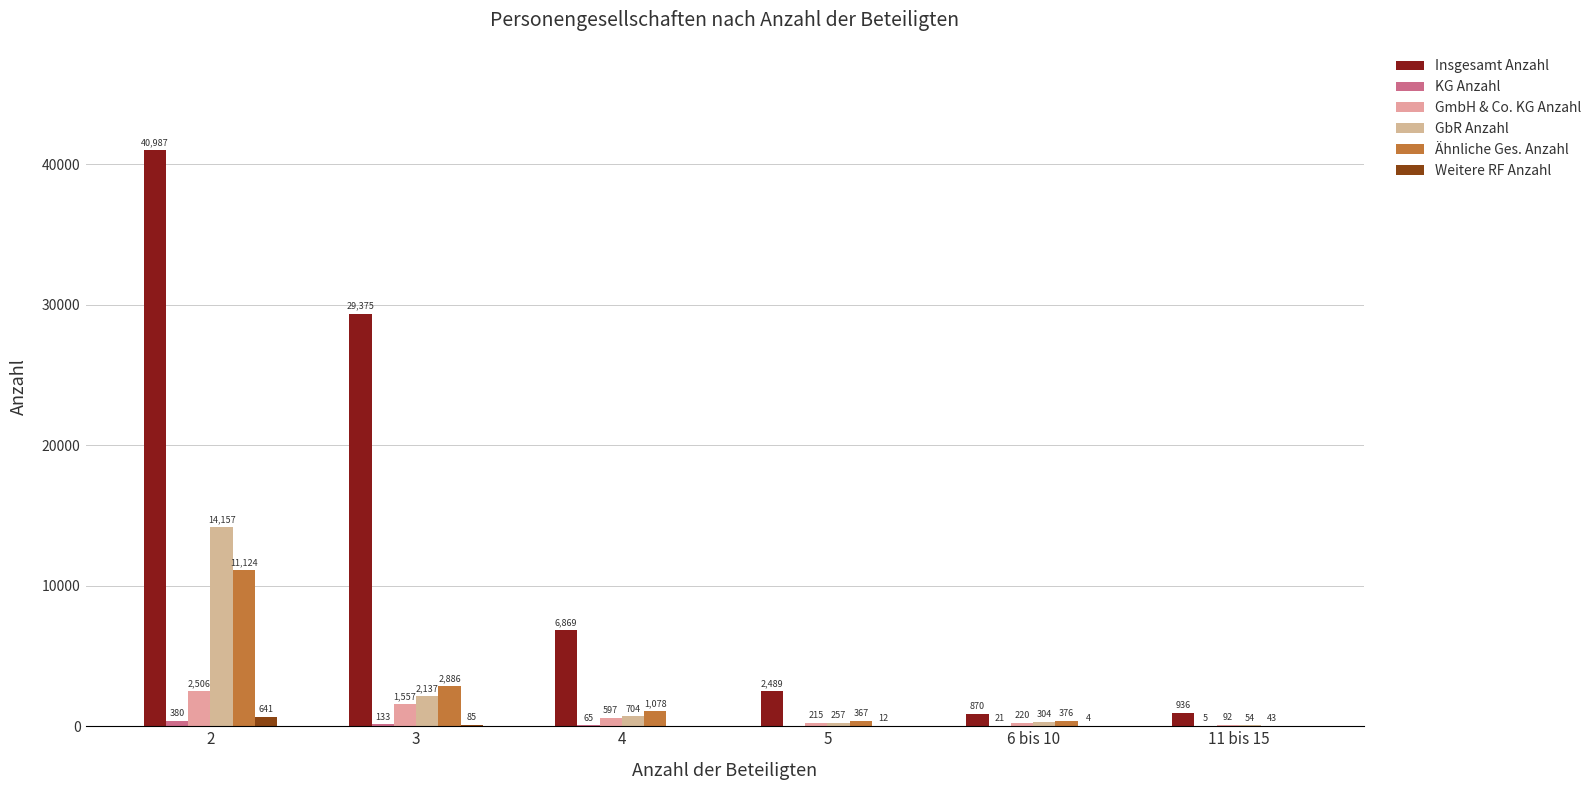

How many groups of bars are there?

6